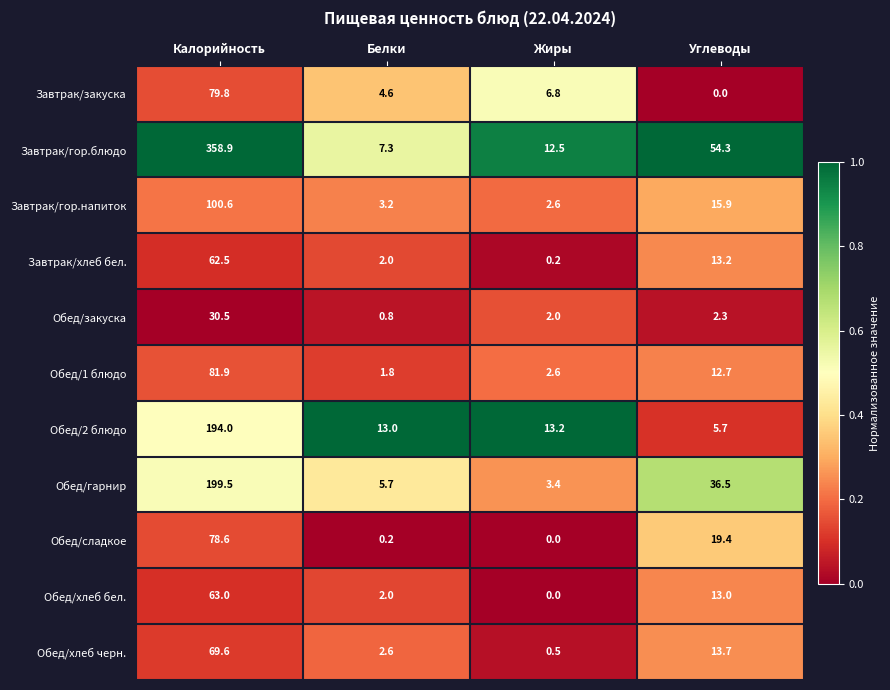

What is the total value across all series at Жиры?

43.8